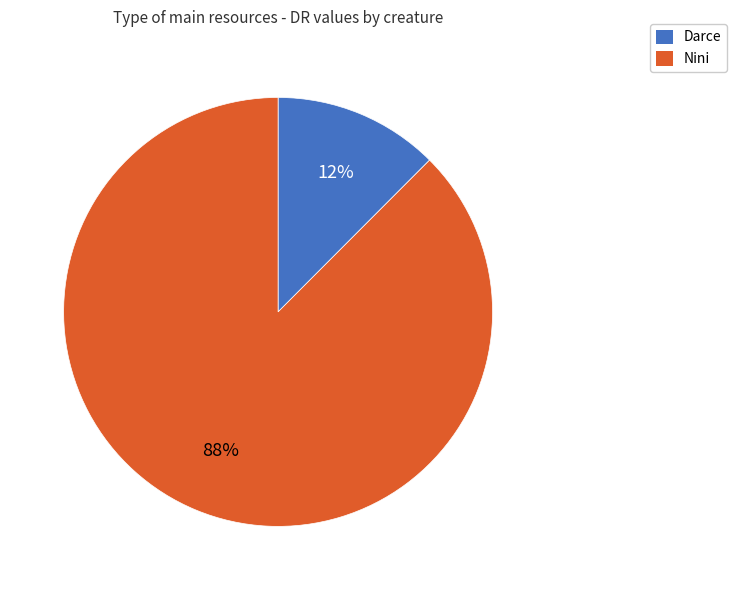

Which has a higher value, Darce or Nini?

Nini